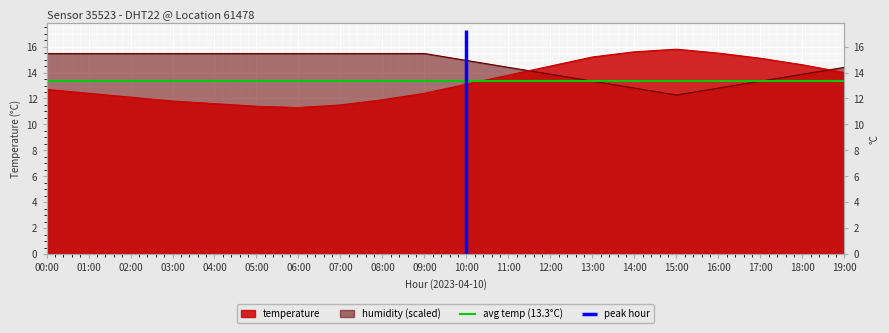

What position from the right is 04:00?

16